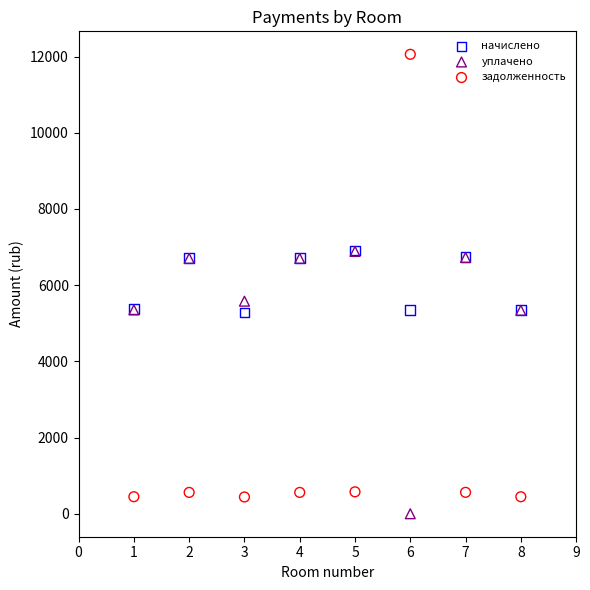

Across all series, what Y value is closest to 6029?

5579.2